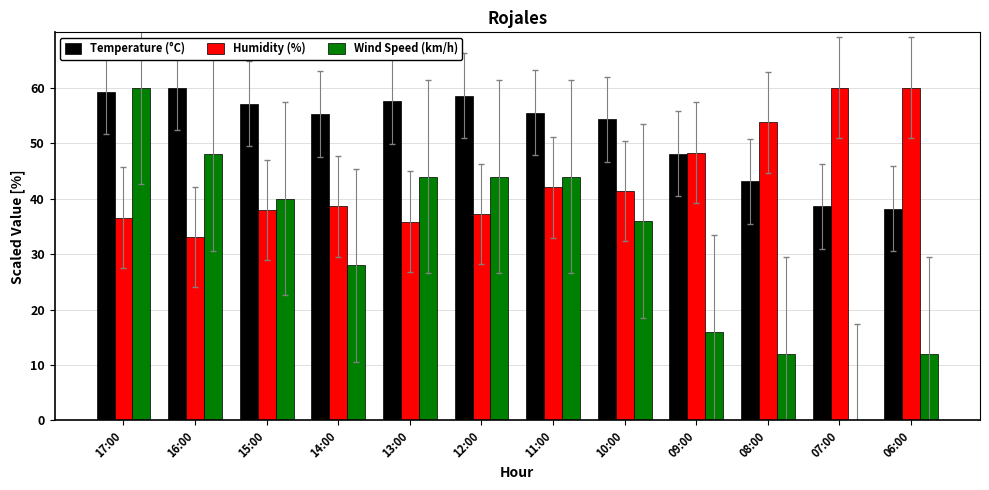

Between 15:00 and 14:00, which series saw the biggest shift?

Wind Speed (km/h)